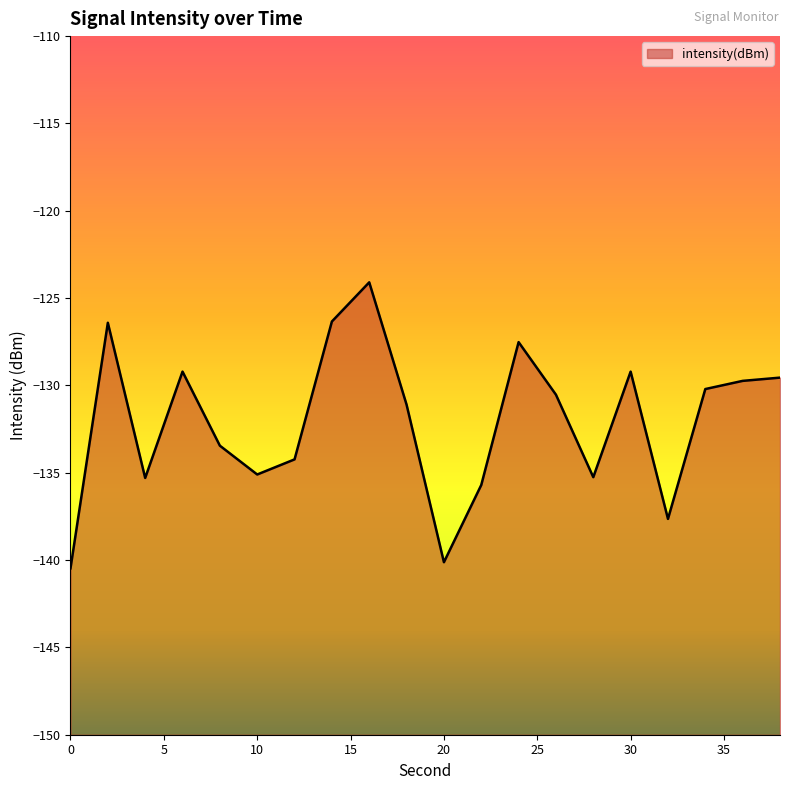

How many values are below -130?

12